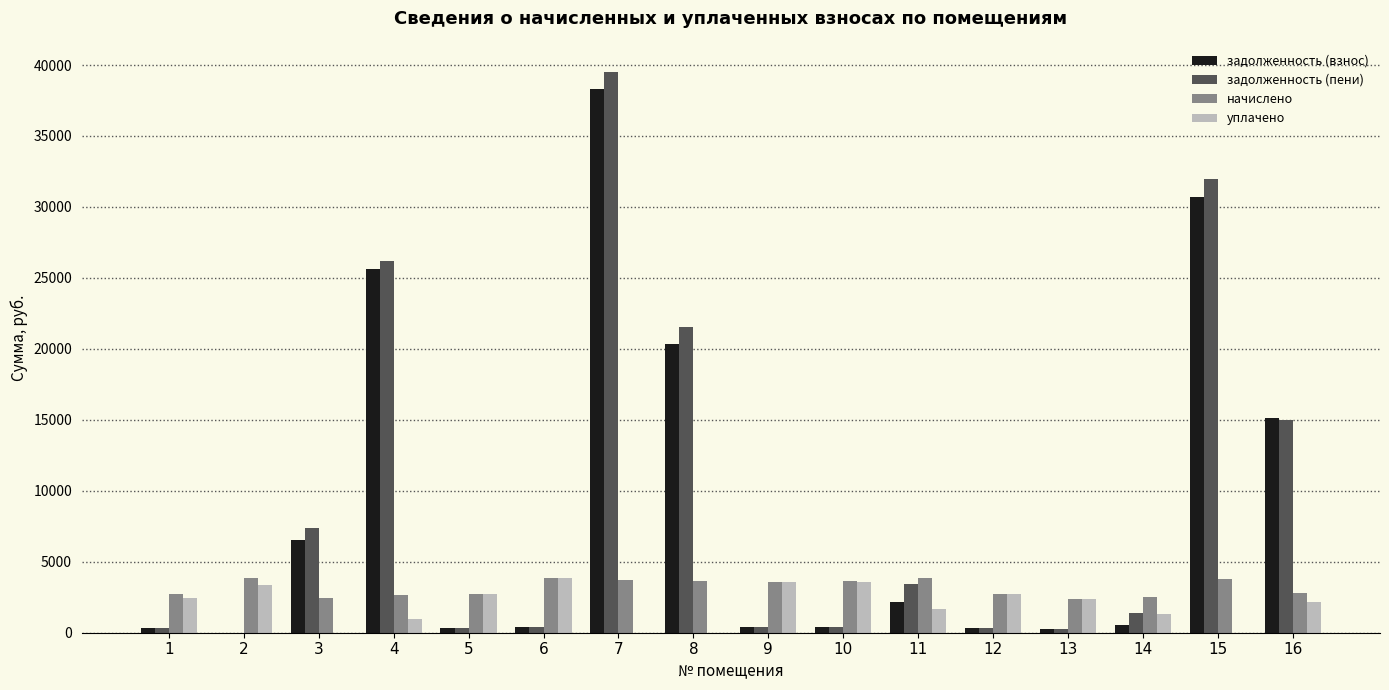

What is the highest value of the задолженность (пени) series?

39543.8